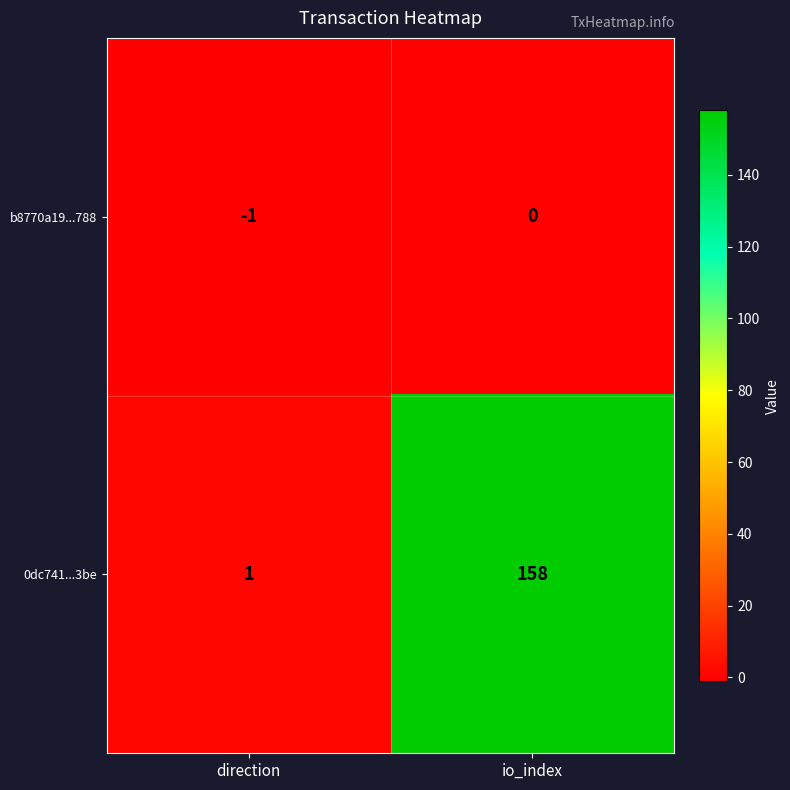

Which series changed the most between direction and io_index?

0dc741...3be